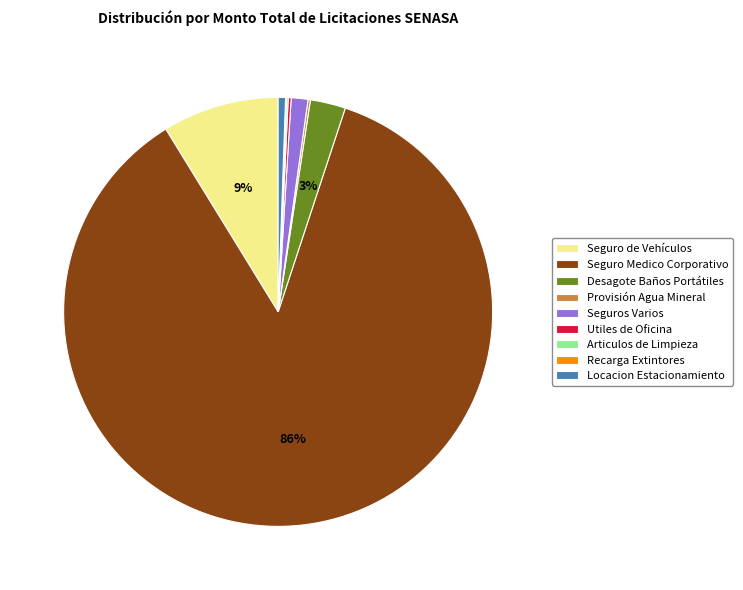

To the nearest percent, what is the average slice percentage?

11%